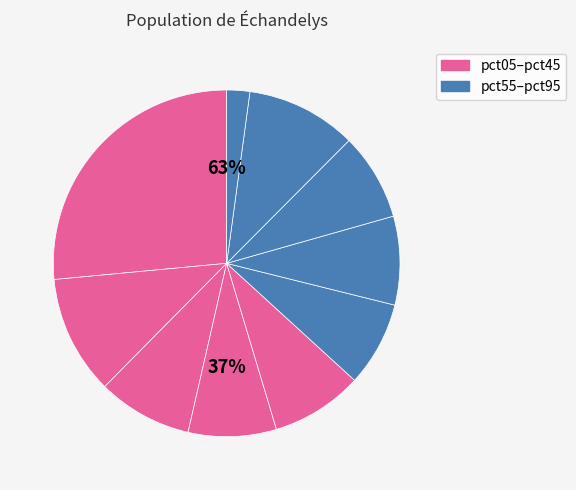

Is there any slice that represents more than half of the pie?

No